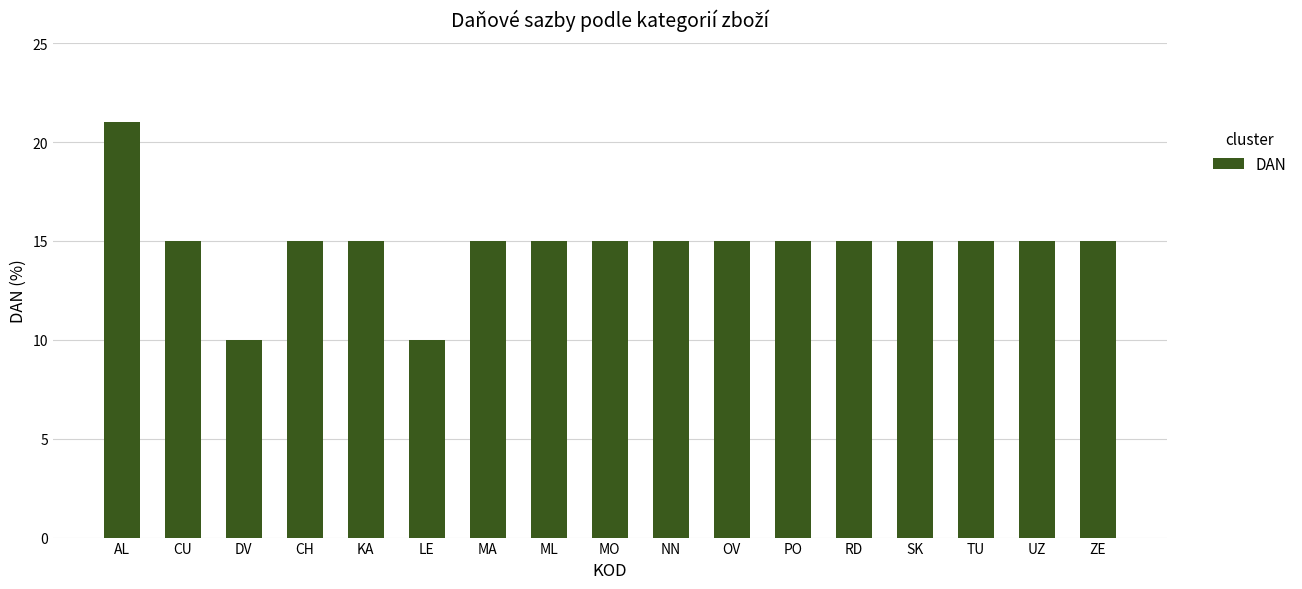

How many bars are there in total?

17